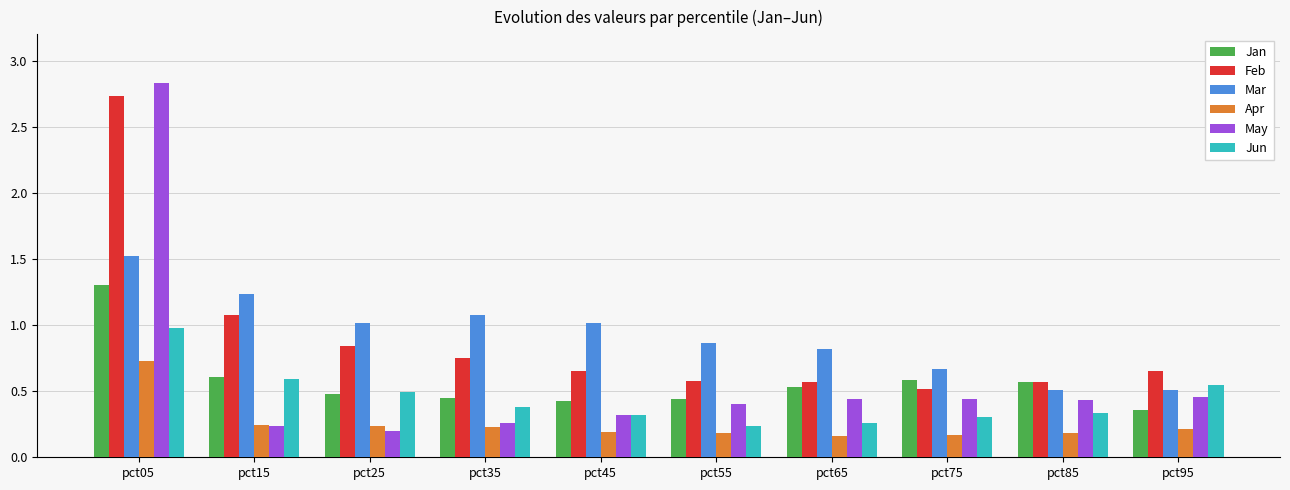

At pct35, list the series in order from largest to smallest.

Mar, Feb, Jan, Jun, May, Apr